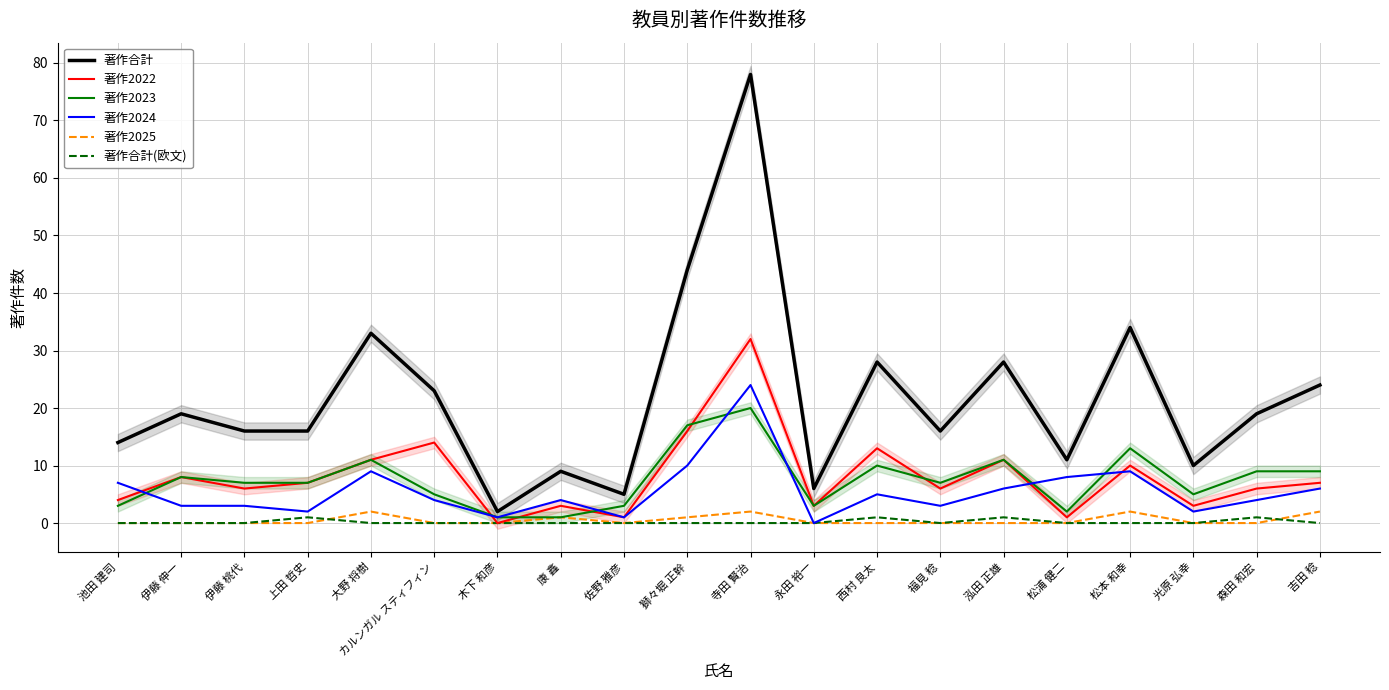

What are all the series names shown in the legend?

著作合計, 著作2022, 著作2023, 著作2024, 著作2025, 著作合計(欧文)